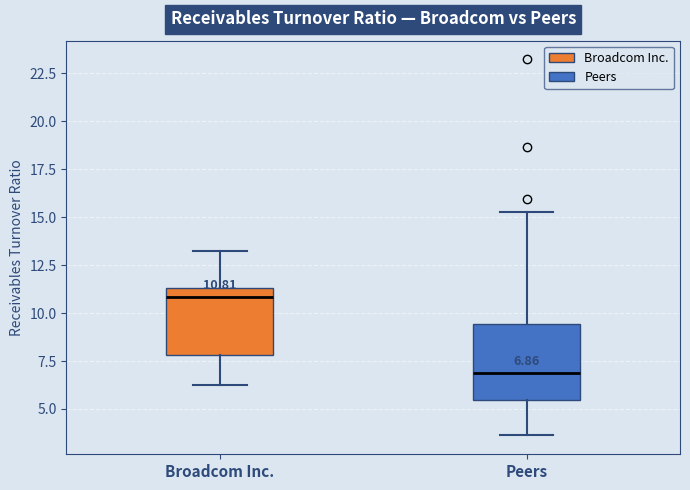

Which box has the highest median line?

Broadcom Inc.